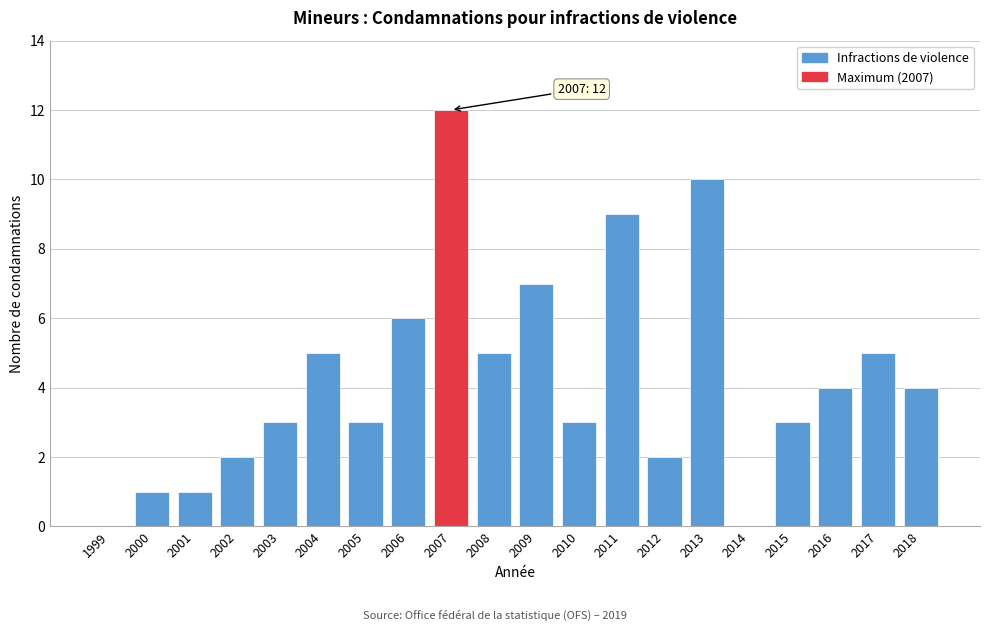

Reading left to right, transcribe all the data shown in this chart.

1999=0	2000=1	2001=1	2002=2	2003=3	2004=5	2005=3	2006=6	2007=12	2008=5	2009=7	2010=3	2011=9	2012=2	2013=10	2014=0	2015=3	2016=4	2017=5	2018=4